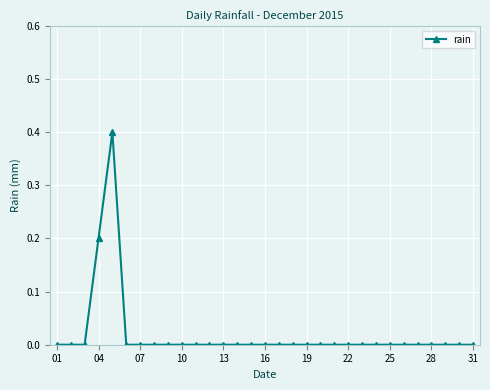

What is the value of the 4th point from the left?

0.2